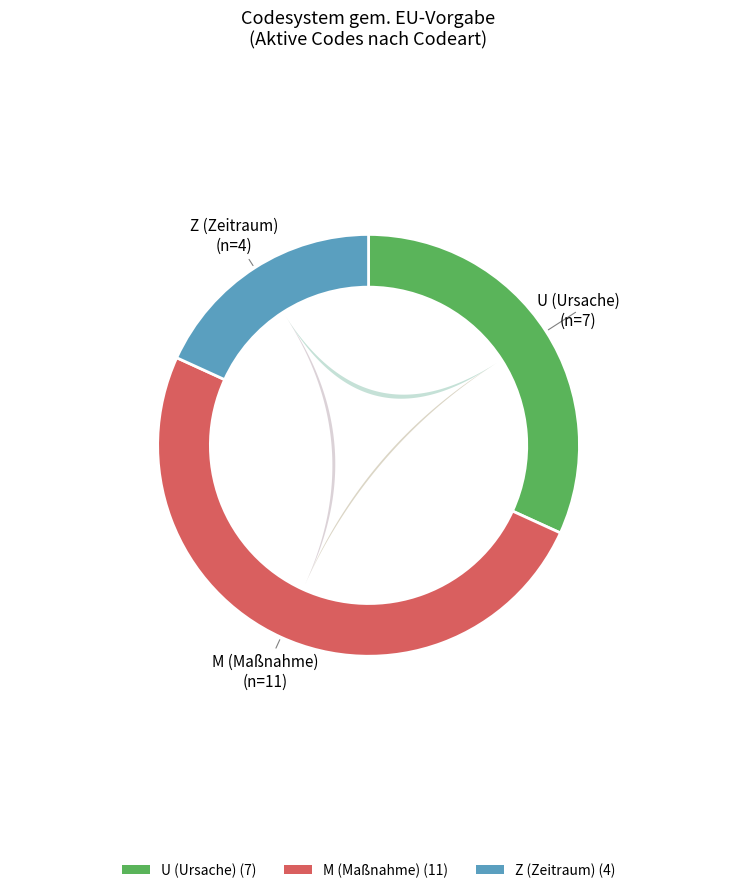

Is there a majority slice in this chart?

No